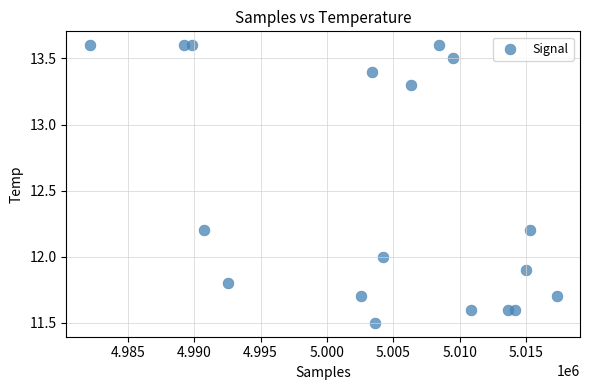

What is the range of X values (max minus min)?

35194.0